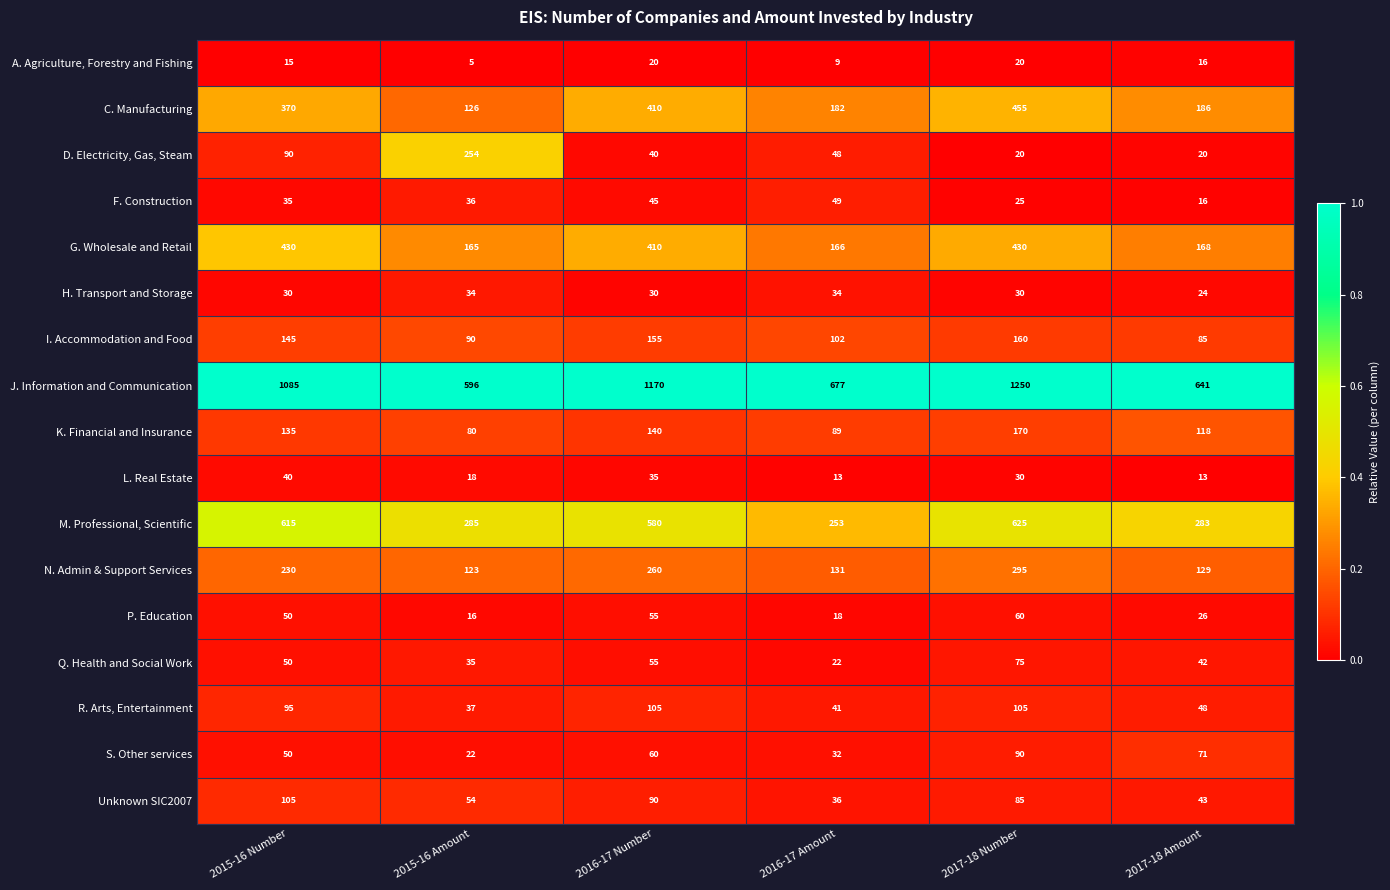

What is the approximate value of Q. Health and Social Work at 2016-17 Number?

55